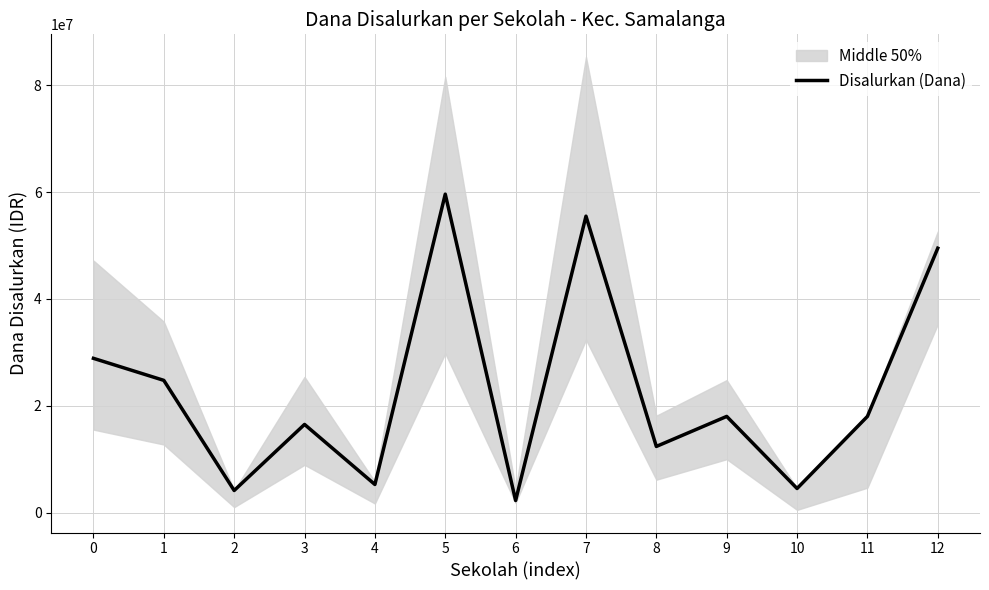

Is this an area chart (filled region under the line)?

No